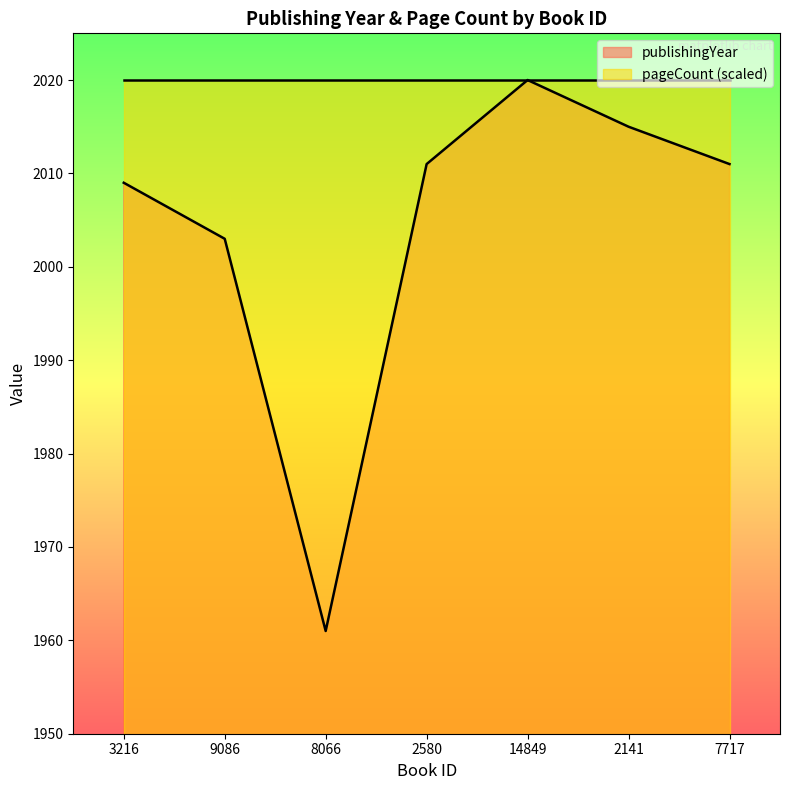

What is the value of the 2nd point from the left?

2003